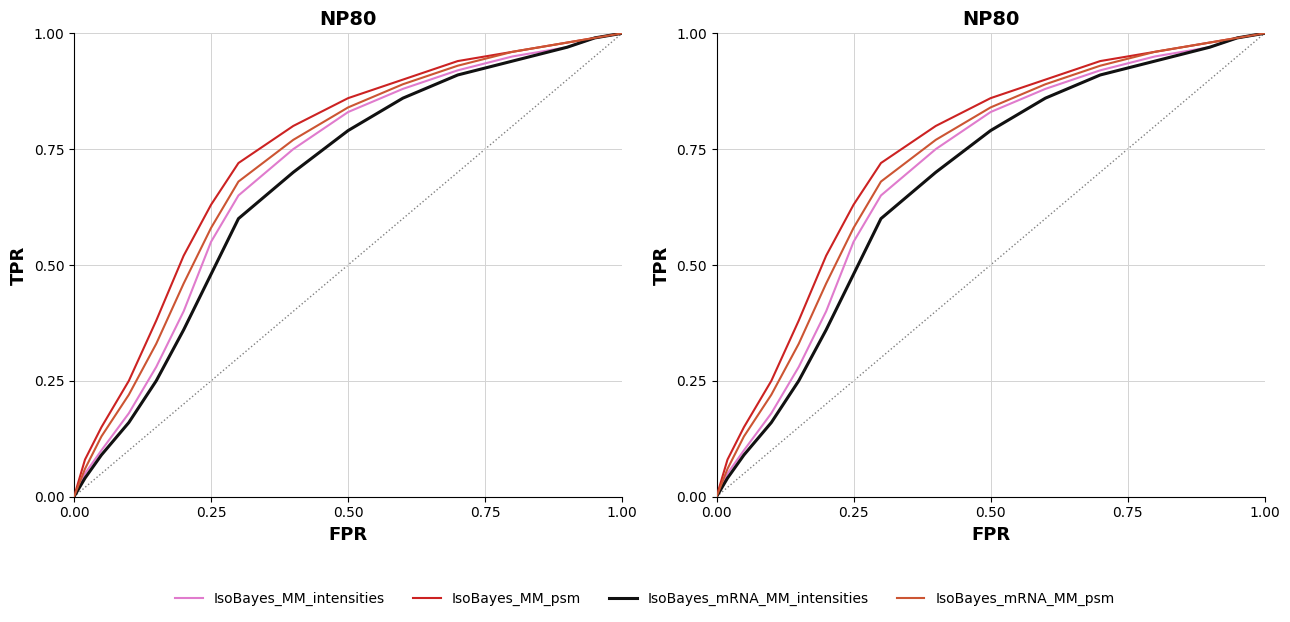

How many categories are shown in the chart?

16